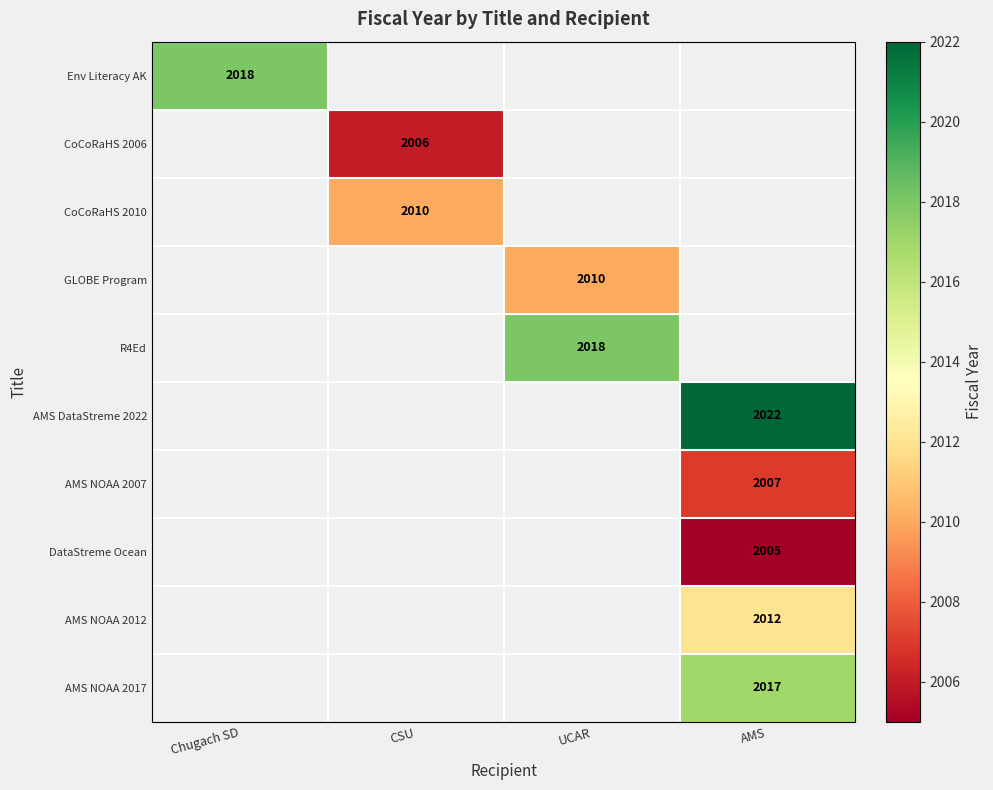

At how many categories does at least one series exceed 2016?

3